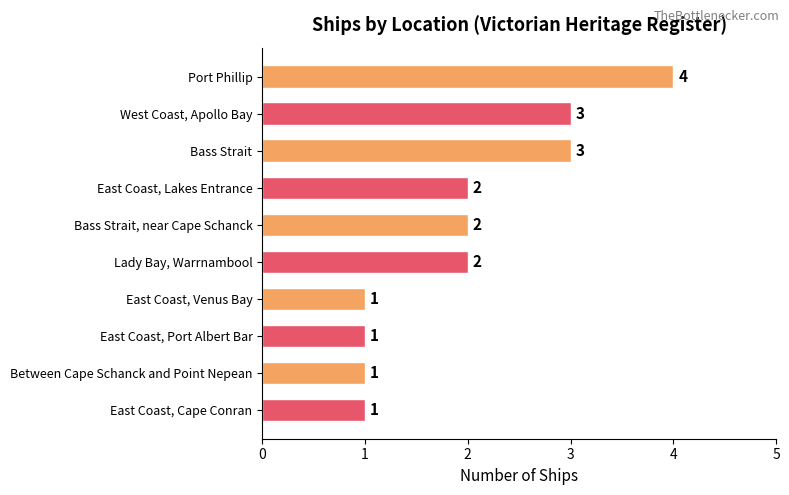

What is the greatest value displayed?

4